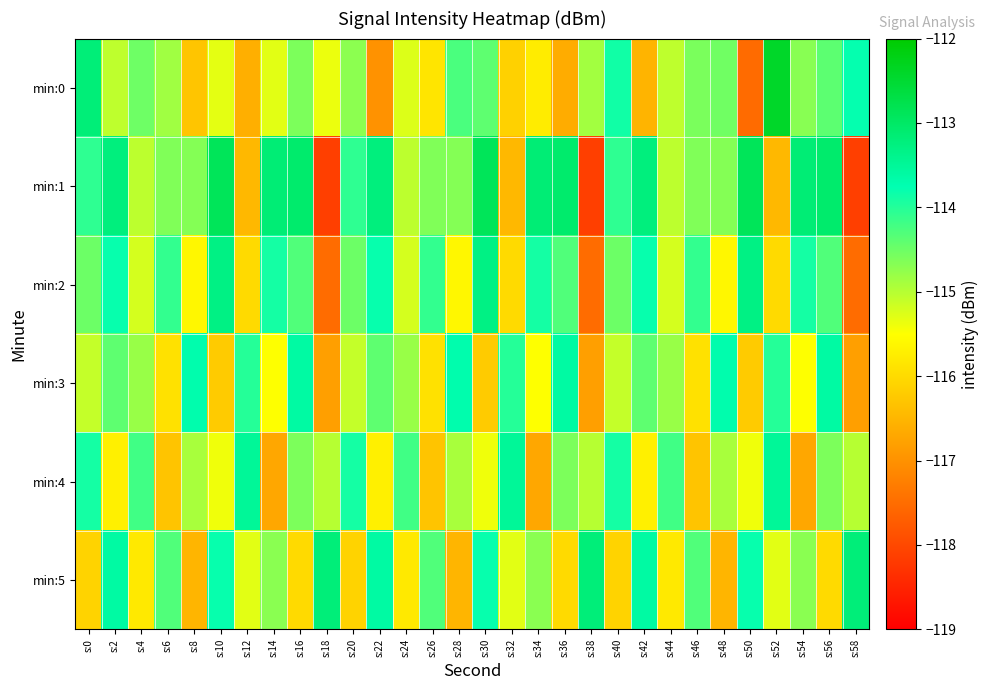

At how many categories does at least one series exceed -113?

4